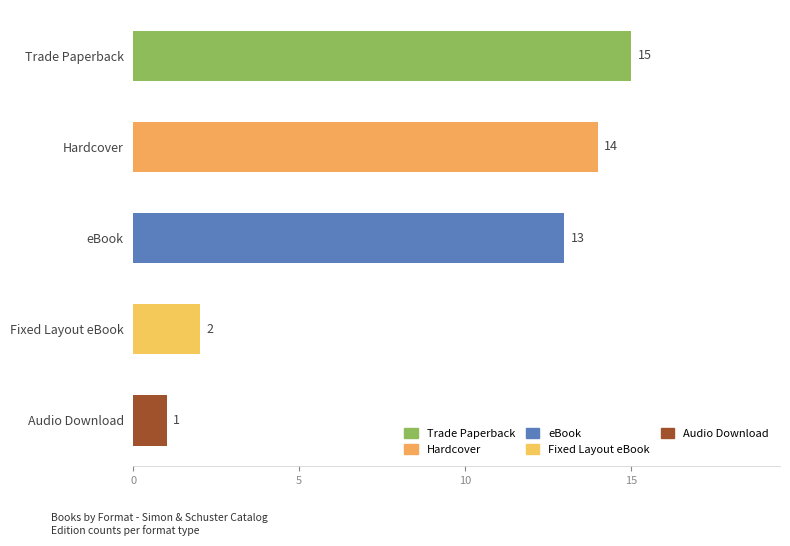

What is the average value?

9